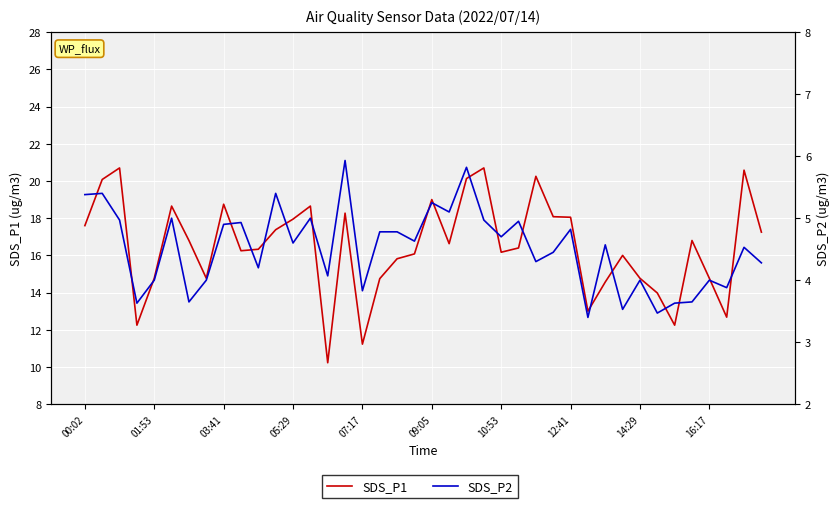

What is the total value across all series at 10:53?

20.9